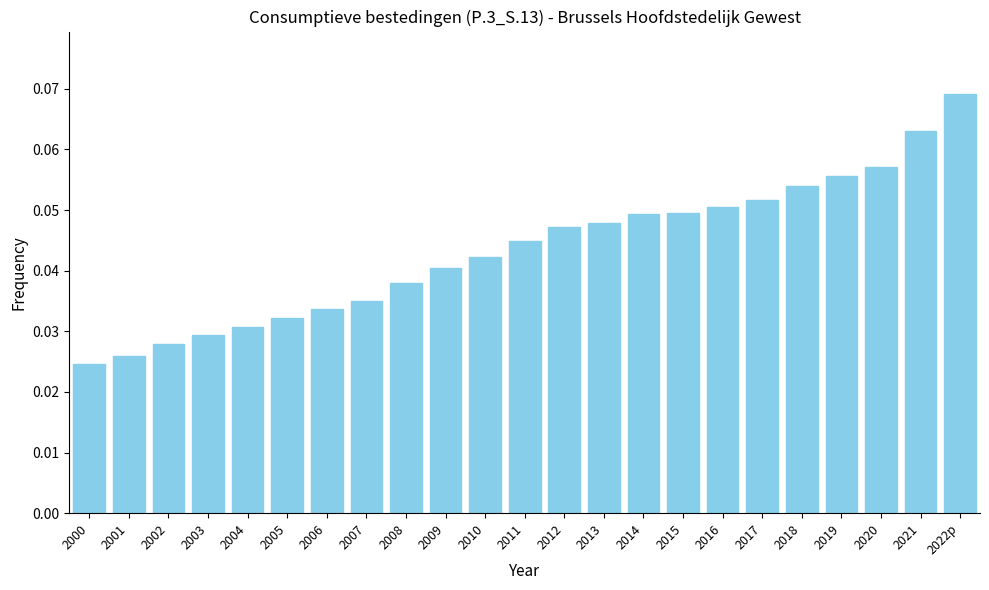

What position from the right is 2022p?

1